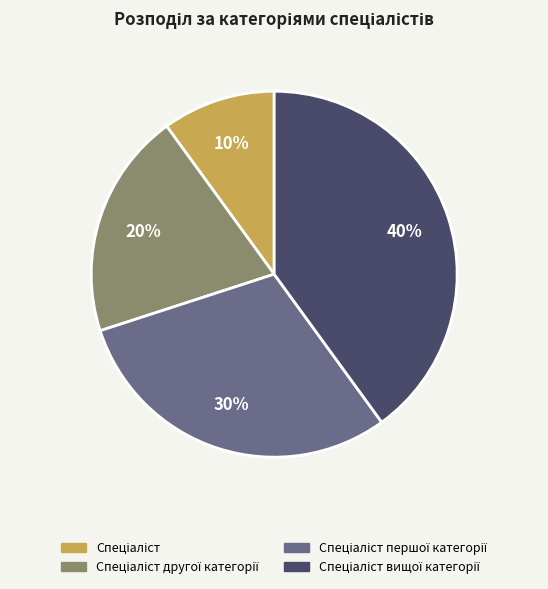

Is there any slice that represents more than half of the pie?

No